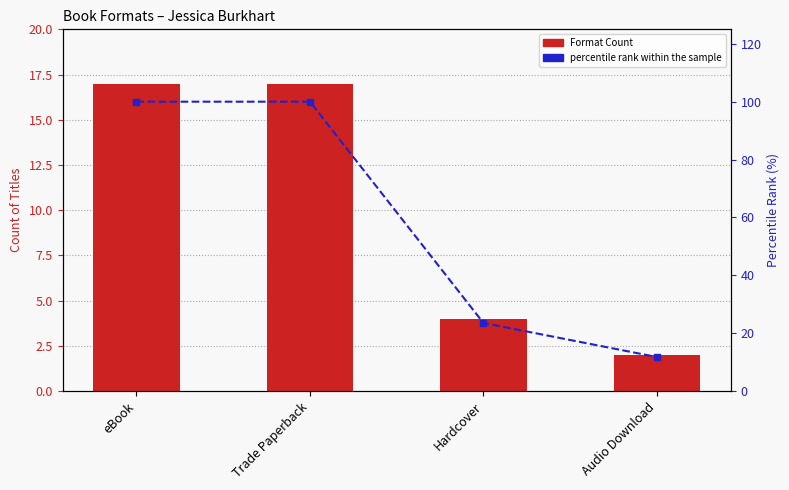

How many groups of bars are there?

4